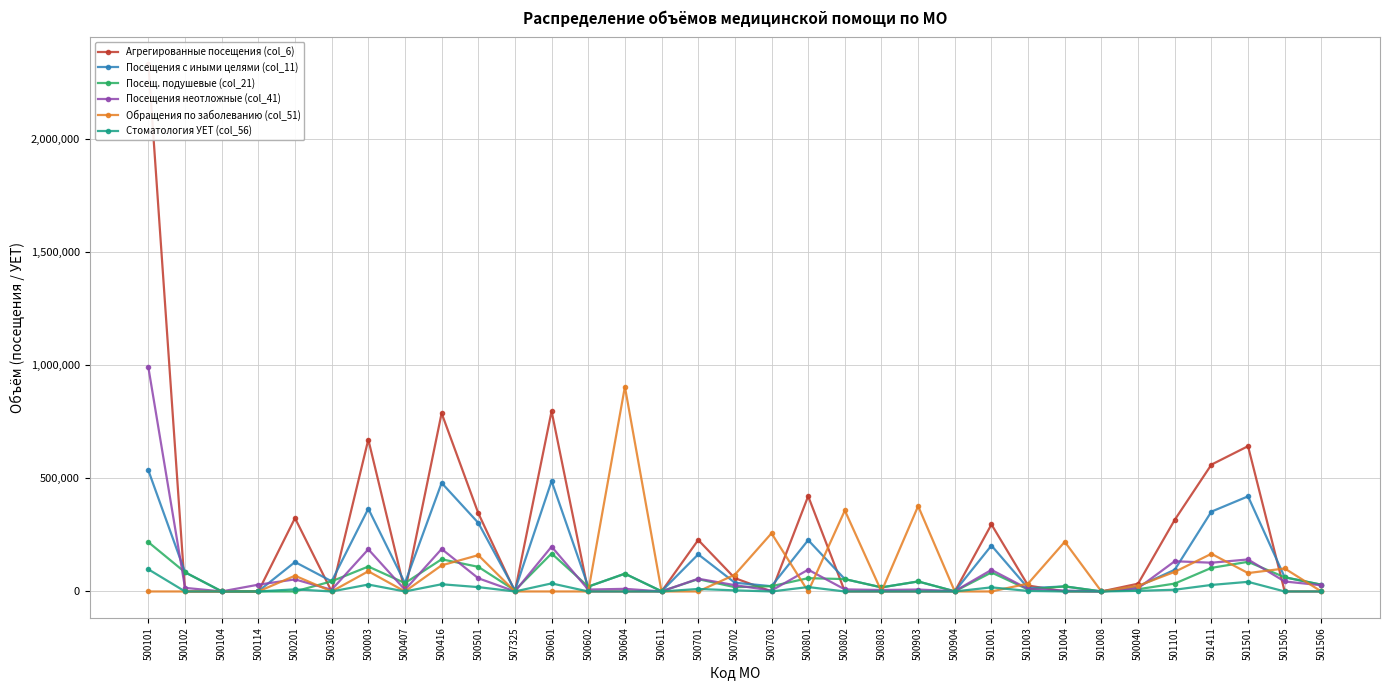

Reading left to right, what are all the values shown in this chart?

Агрегированные посещения (col_6): 2333308	0	0	0	324290	0	671887	0	788306	346234	0	797257	0	0	0	227656	58804	0	421398	0	0	0	0	296434	26269	0	0	34452	316719	560771	642453	0	0
Посещения с иными целями (col_11): 535137	84853	602	990	130132	44956	365959	37077	480002	303384	4800	488403	21468	78617	871	164156	38723	23234	227077	54649	18054	44222	550	203133	14449	22427	40	21744	96057	352947	420556	62763	29914
Посещ. подушевые (col_21): 217965	84853	602	0	0	44956	110169	37077	142313	108890	4800	167814	21468	78617	871	54419	18951	23234	58840	54649	18054	44222	550	83988	8721	22427	40	9794	34848	104307	131099	62763	29914
Посещения неотложные (col_41): 990556	15932	202	30030	53381	7492	186421	7328	187876	58417	270	198204	8315	11668	60	56393	27895	4137	96264	9172	6429	8520	1560	95417	11017	3973	56	14513	133634	127128	141533	44160	27348
Обращения по заболеванию (col_51): 0	0	0	0	69607	0	89256	0	115522	160505	0	0	0	905367	0	0	74169	257298	0	358209	0	377536	0	0	34826	219675	0	24955	86741	166512	81314	101639	0
Стоматология УЕТ (col_56): 97864	0	0	0	9389	0	30543	0	31893	19216	0	35649	0	0	0	11007	4856	0	19487	0	0	0	0	18173	2244	0	0	2609	7659	28830	42540	0	0